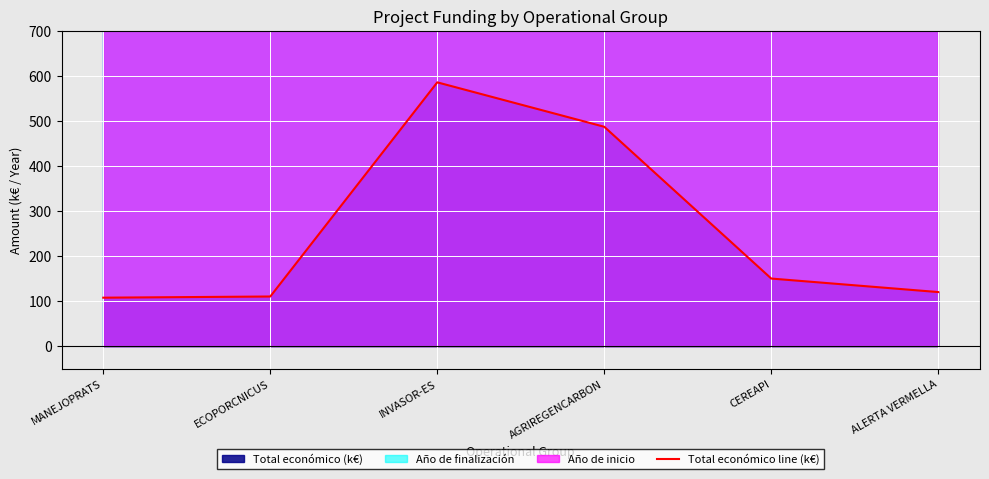

What is the label of the 1st point from the right?

ALERTA VERMELLA